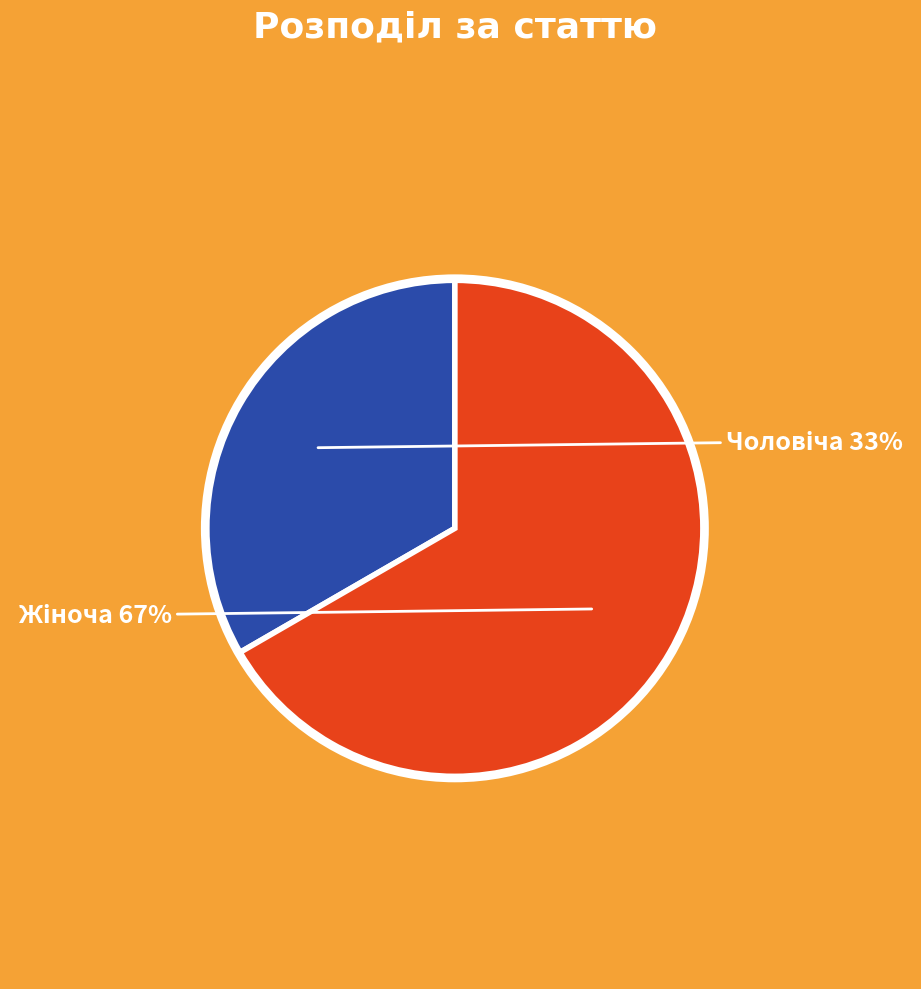

Is there any slice that represents more than half of the pie?

Yes